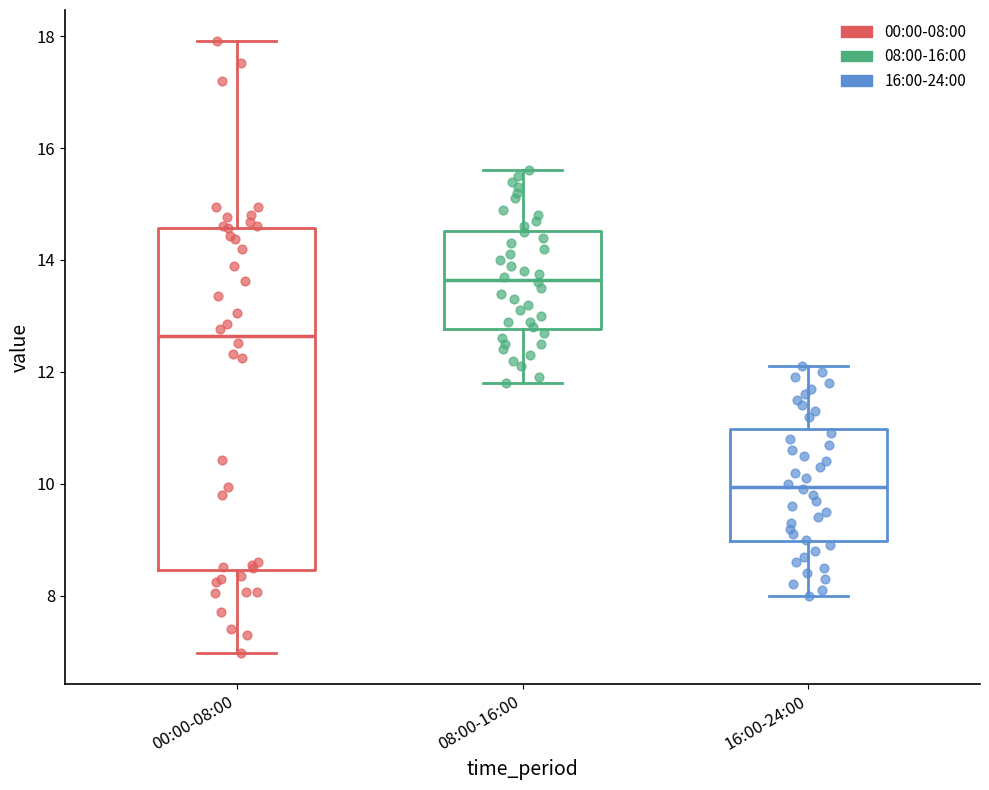

Reading left to right, transcribe this box plot: for each box, give where its median line is, the range the box spans, and where its two whiskers end, as read against the y-axis. The values are not printed on the chart, so give them approximately, as read against the axis.

00:00-08:00: median 12.6, box 8.4 to 14.6, whiskers 7.0 to 18.0
08:00-16:00: median 13.6, box 12.8 to 14.6, whiskers 11.8 to 15.6
16:00-24:00: median 10.0, box 9.0 to 11.0, whiskers 8.0 to 12.2